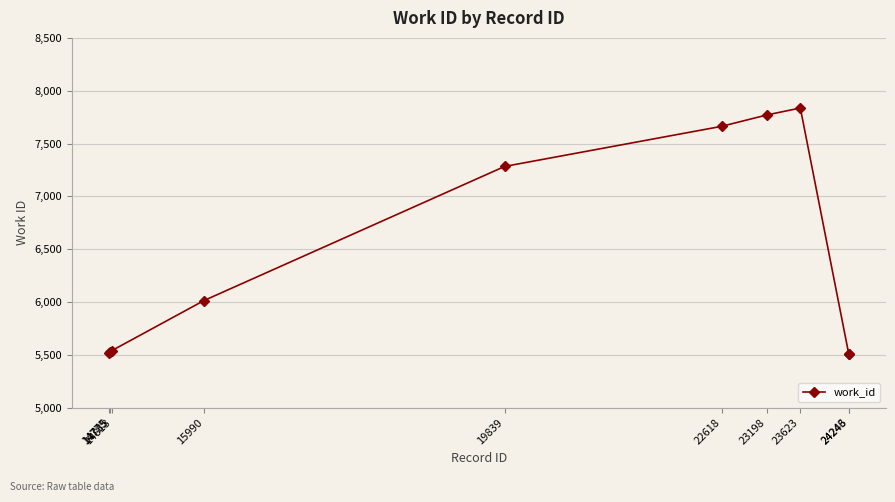

What is the change in value from 15990 to 23623?

+1823